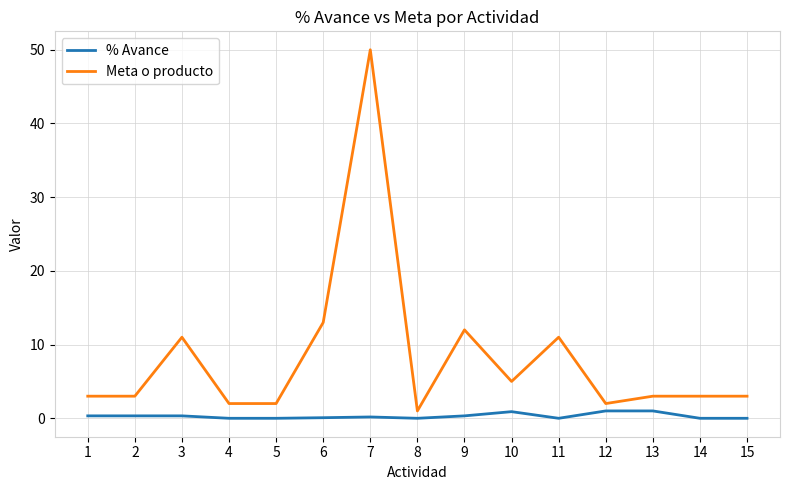

At which category does the chart reach its peak across all series?

7